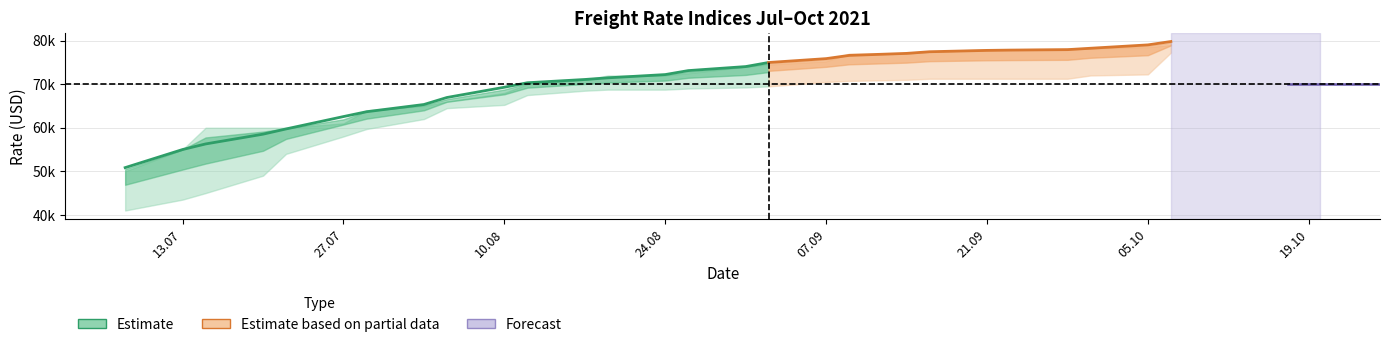

What position from the right is 13.07.2021?

26